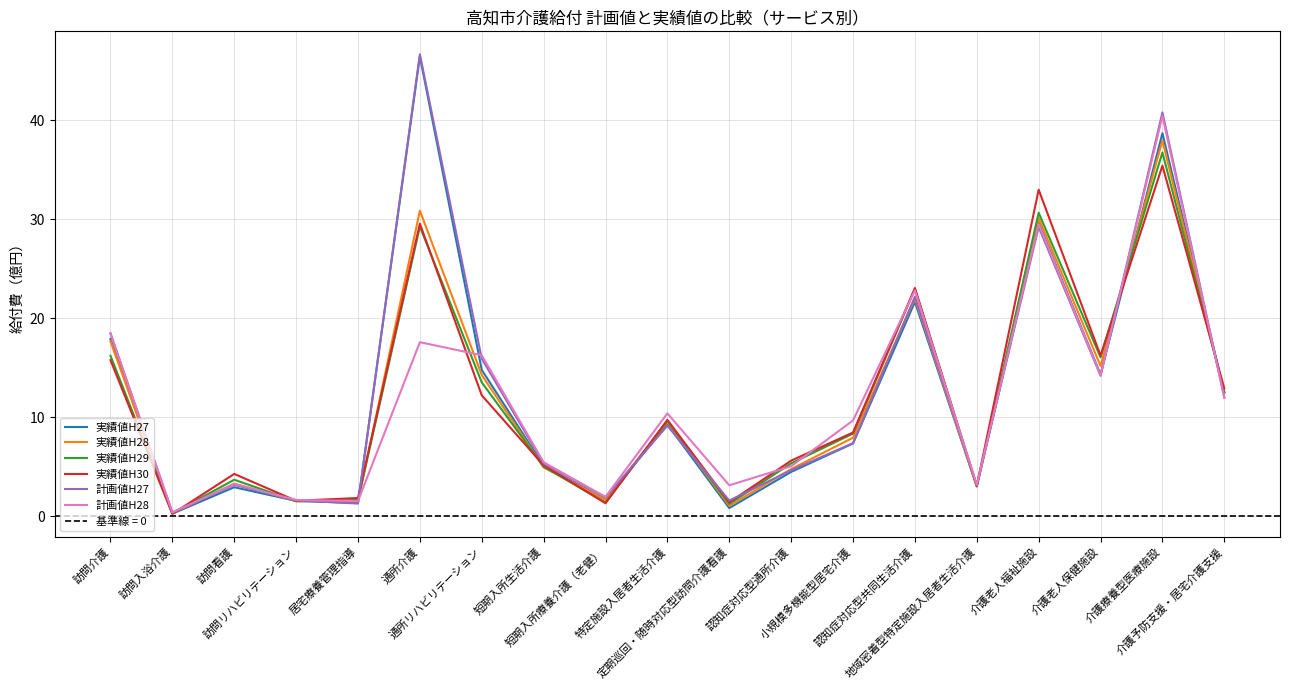

Rank the series at 通所介護 from lowest to highest value.

計画値H28, 実績値H29, 実績値H30, 実績値H28, 実績値H27, 計画値H27